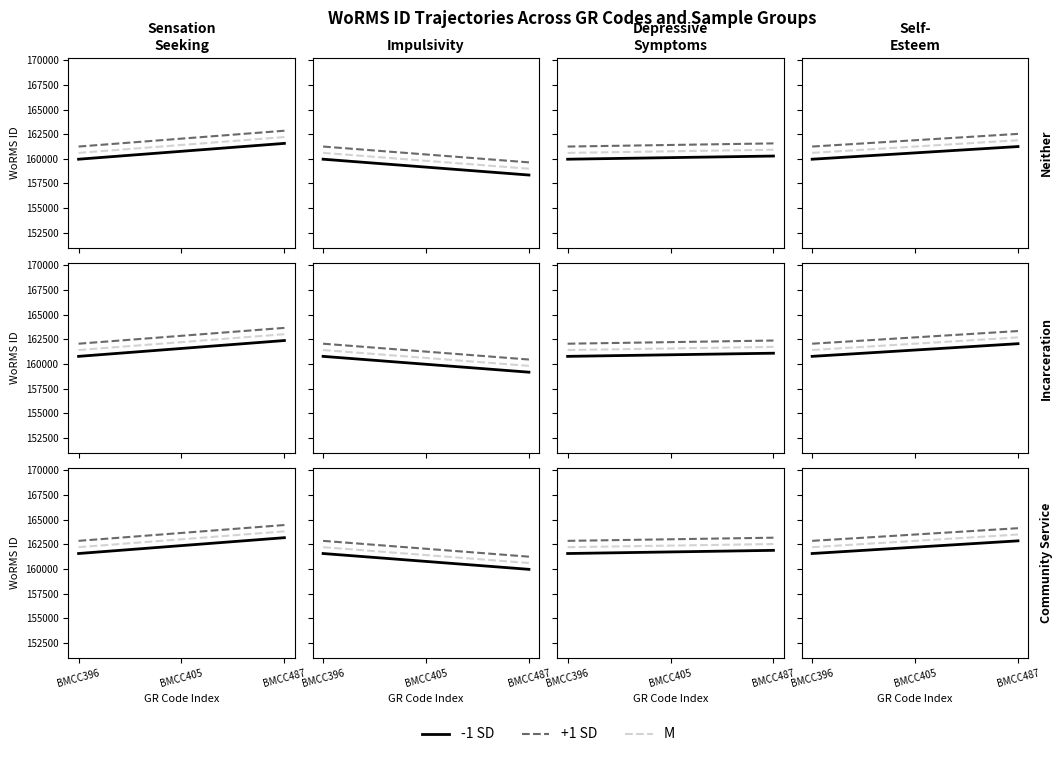

What is the average value of the +1 SD series?

163492.8